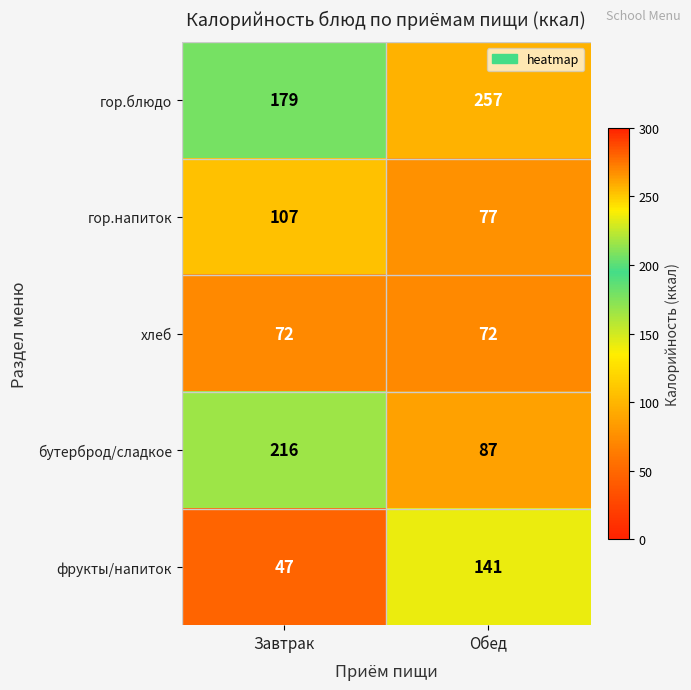

Which series has the widest spread of values?

бутерброд/сладкое